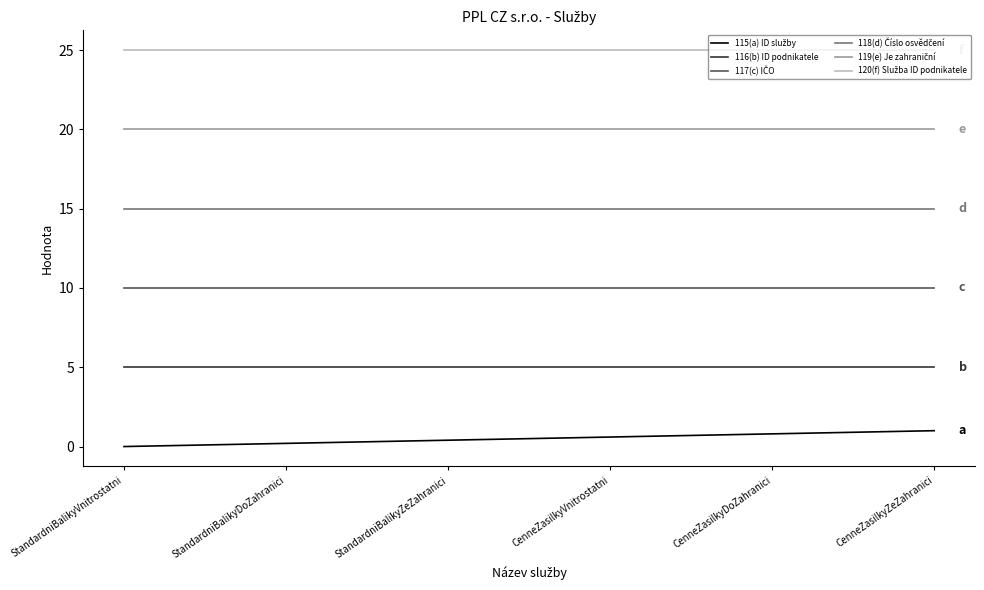

How many lines are shown in the chart?

6